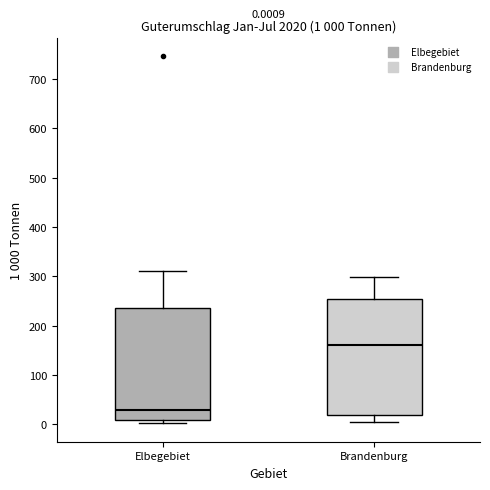

Which box has the lowest median line?

Elbegebiet